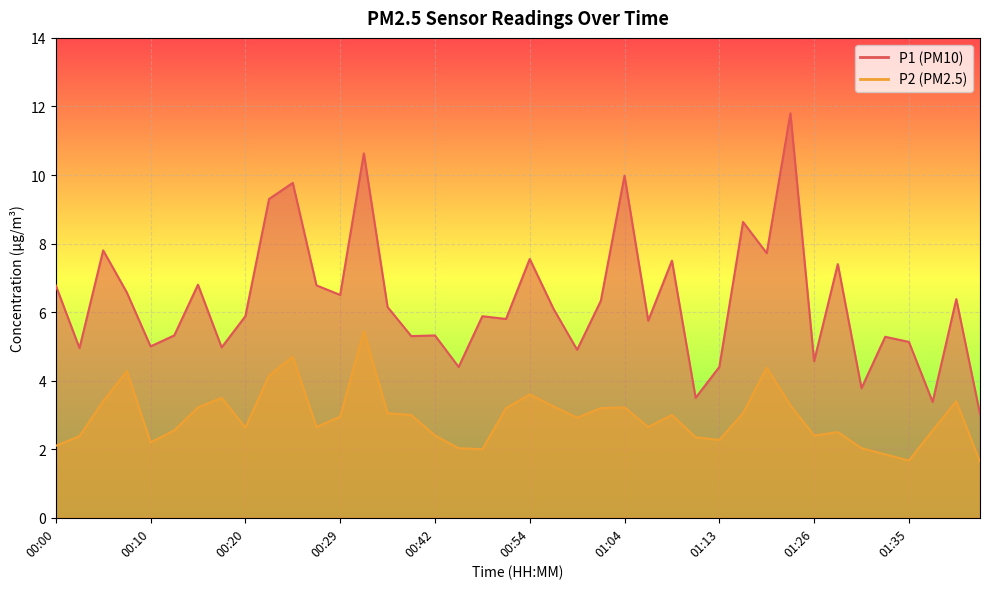

Is the value of P1 at 01:30 greater than the value of P2 at 01:28?

Yes